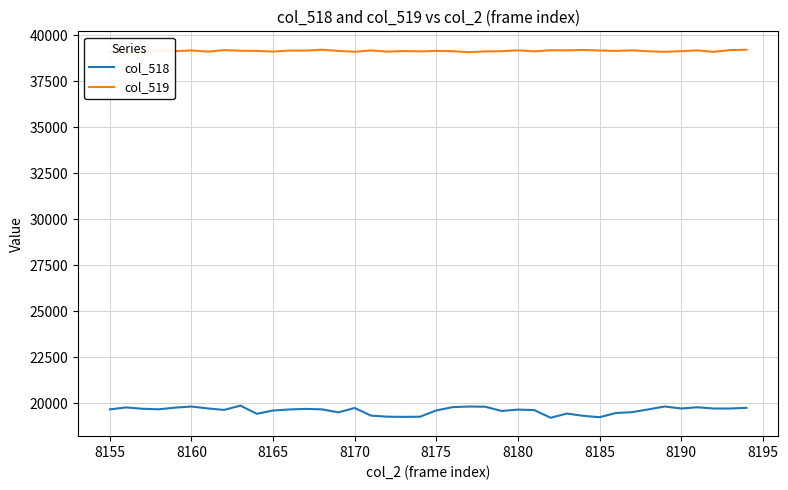

Rank the series by their maximum value, from lowest to highest.

col_518, col_519